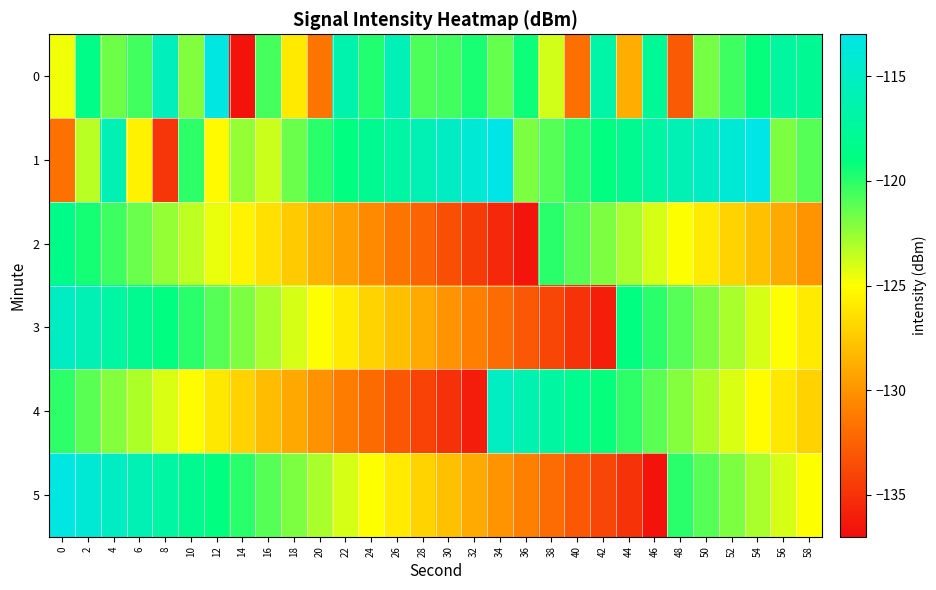

Which series has the largest total across all categories?

1